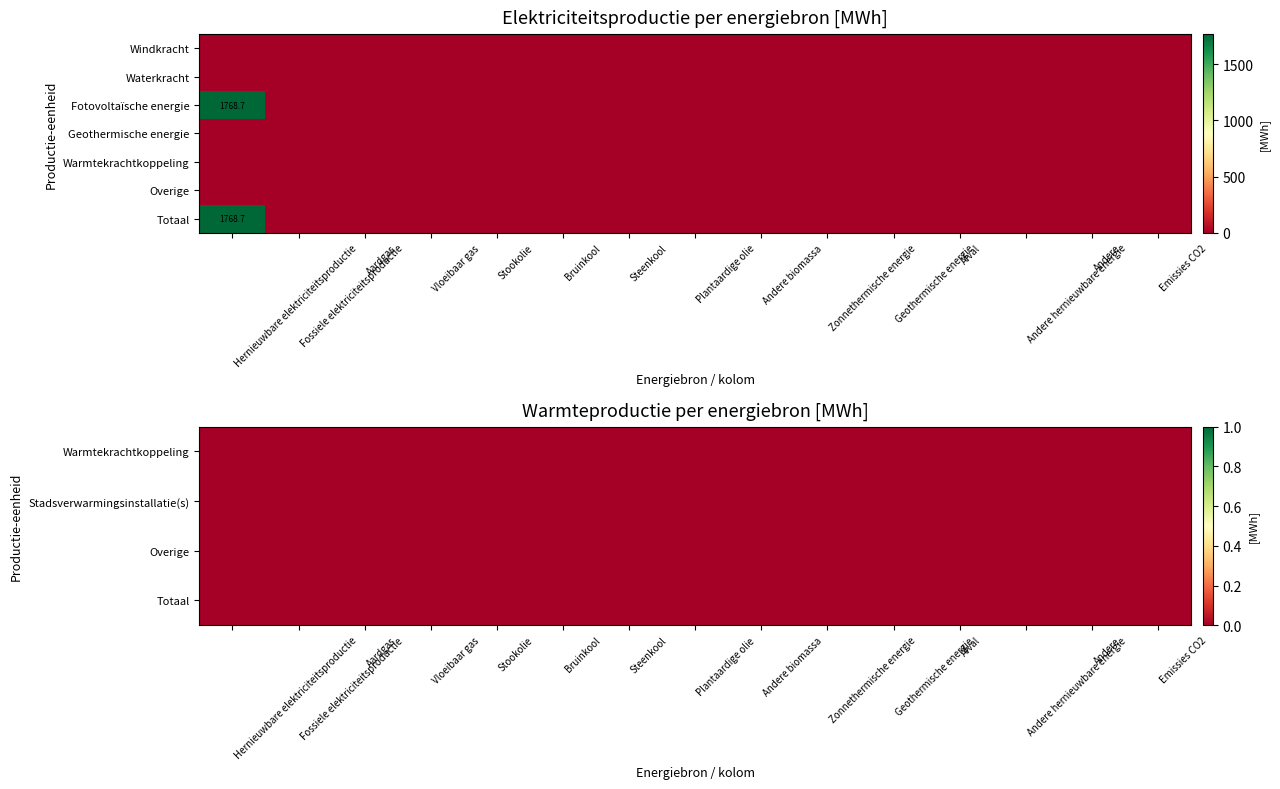

At how many categories does at least one series exceed 78?

1